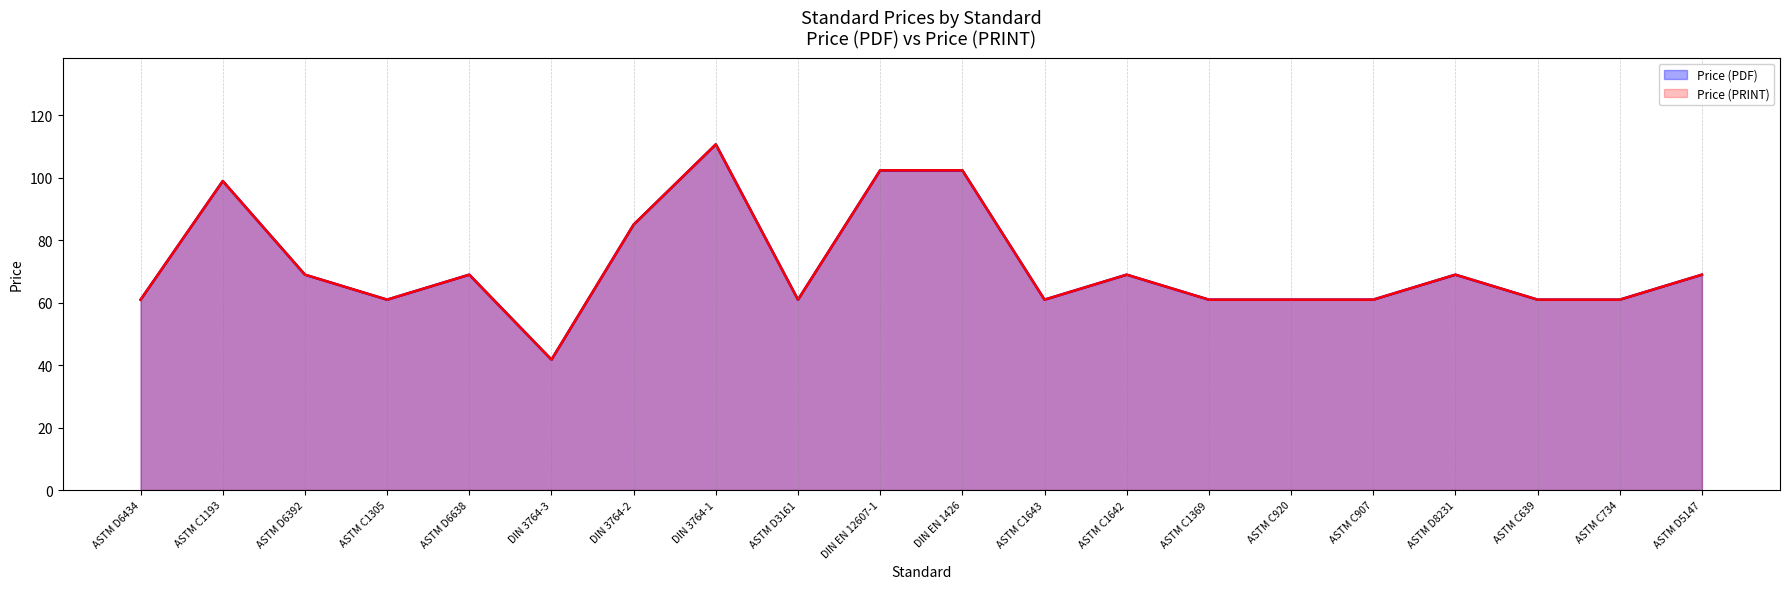

What is the label of the 20th point from the left?

ASTM D5147